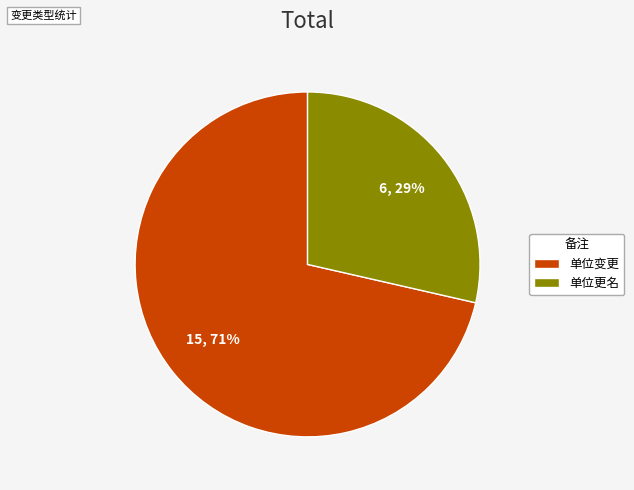

Between 单位更名 and 单位变更, which is larger?

单位变更